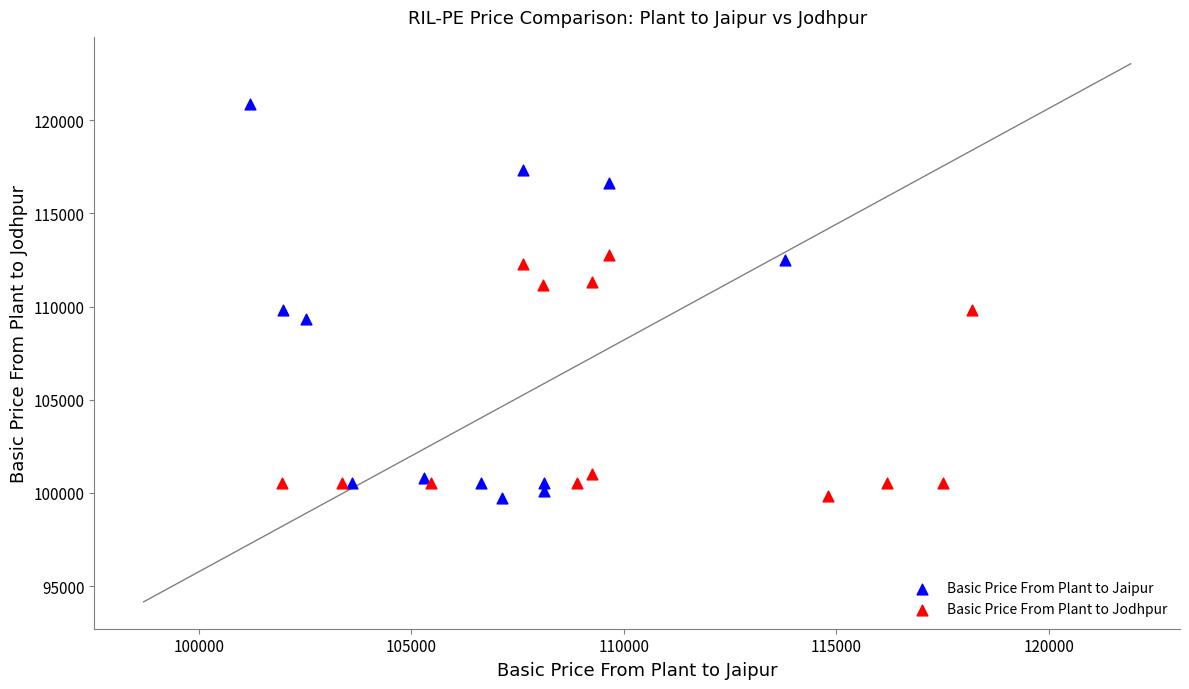

Which series reaches the maximum Y coordinate?

Basic Price From Plant to Jaipur